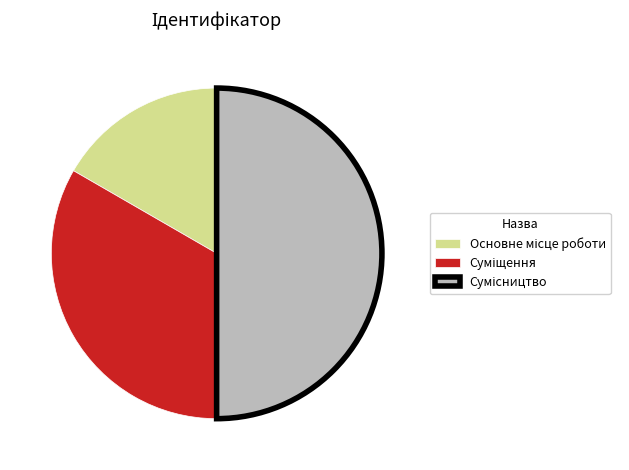

What portion of the pie excludes Сумісництво?

50.0%